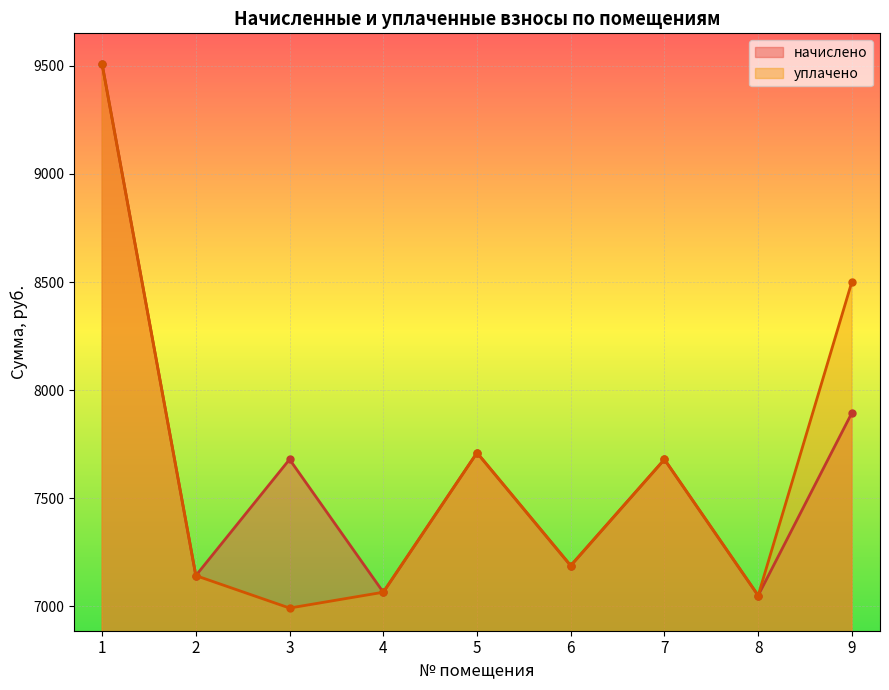

Reading left to right, transcribe all the data shown in this chart.

начислено: 9507.8	7142.4	7680.0	7065.6	7710.7	7188.5	7680.0	7050.2	7895.0
уплачено: 9507.8	7142.4	6992.4	7065.6	7710.7	7188.5	7680.0	7050.2	8501.5